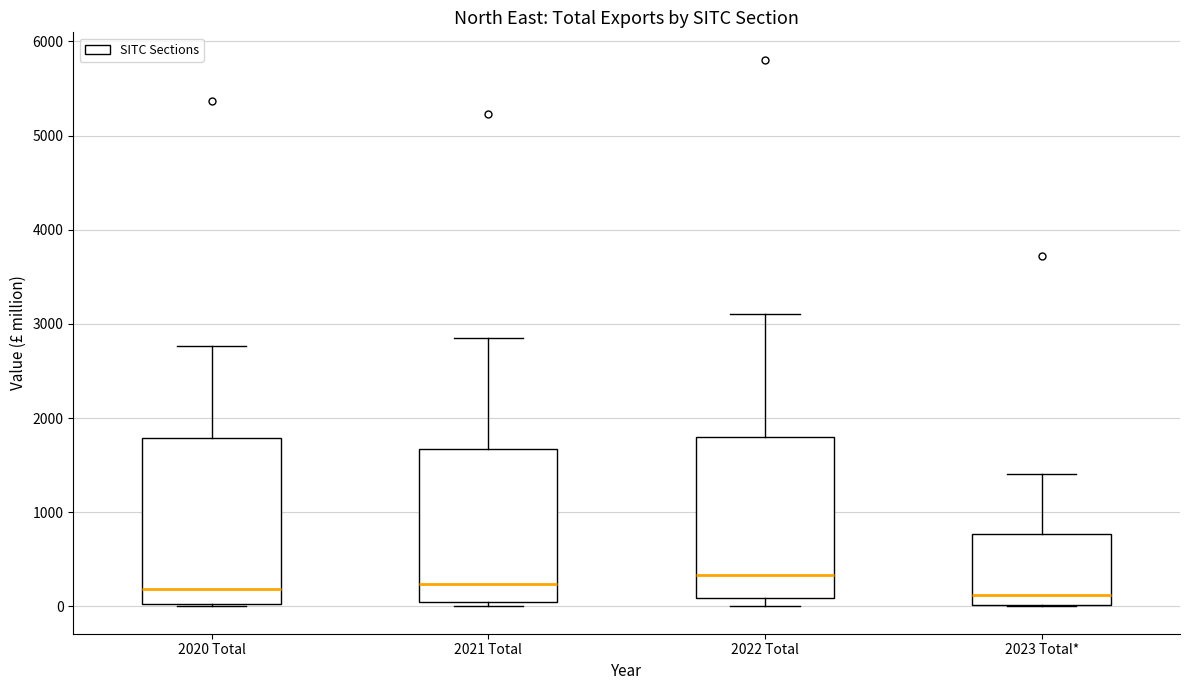

Reading left to right, read every box against the y-axis: the position of its median line, the range the box covers, and the ends of its whiskers. The values are not printed on the chart, so give them approximately, as read against the axis.

2020 Total: median 200, box 0 to 1800, whiskers 0 to 2800
2021 Total: median 200, box 100 to 1700, whiskers 0 to 2800
2022 Total: median 300, box 100 to 1800, whiskers 0 to 3100
2023 Total*: median 100, box 0 to 800, whiskers 0 to 1400